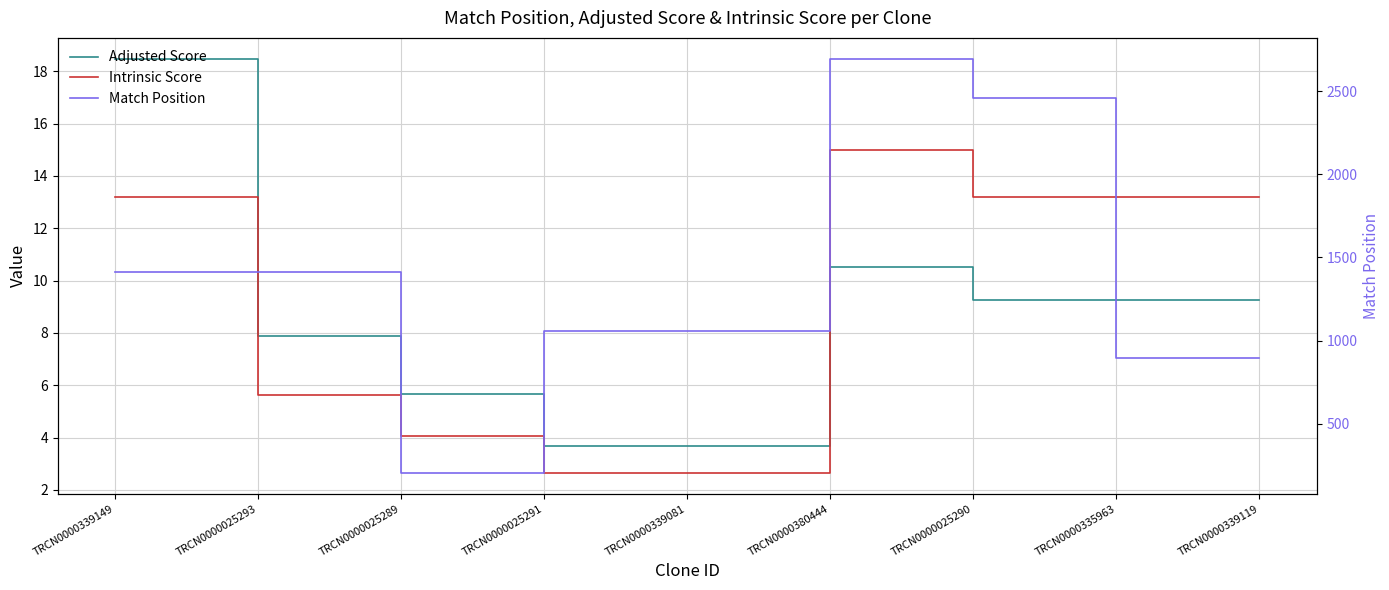

At which category does Intrinsic Score reach its first local peak?

TRCN0000380444